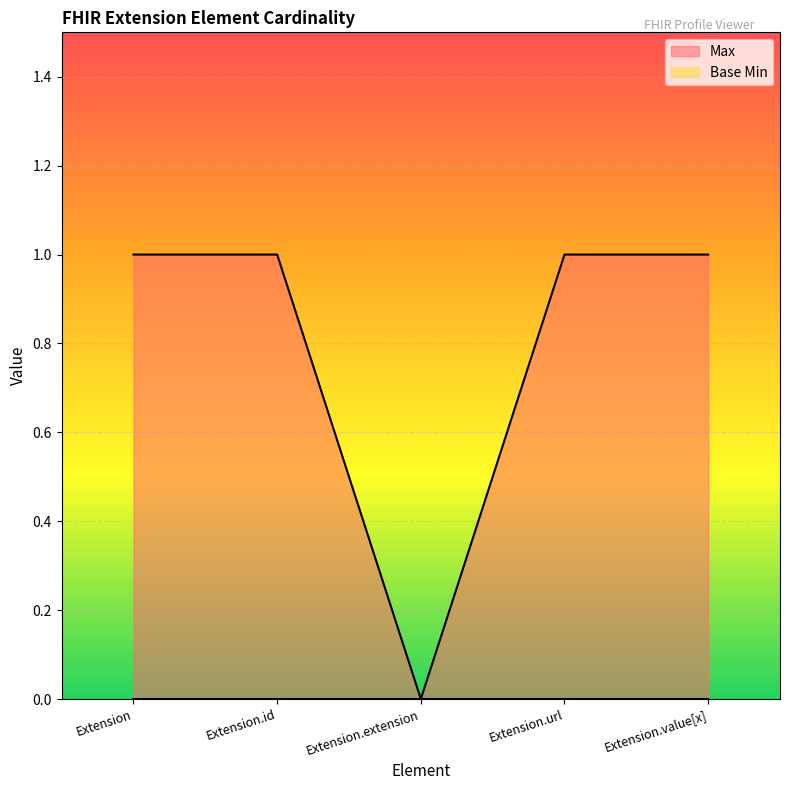

What position from the right is Extension.value[x]?

1